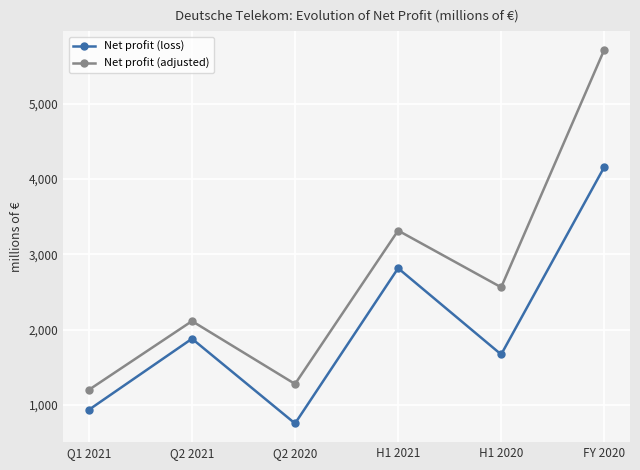

List the series in order of their overall mean, lowest first.

Net profit (loss), Net profit (adjusted)